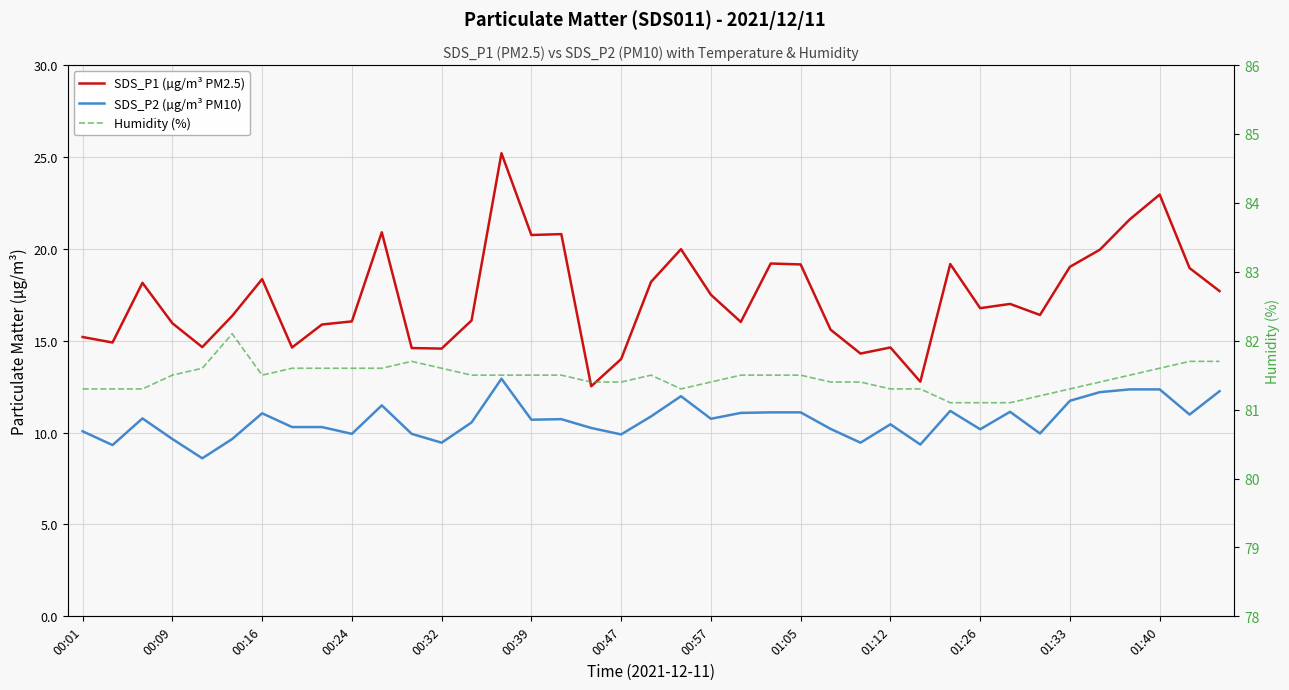

Between 00:57 and 00:32, which is larger?

00:57